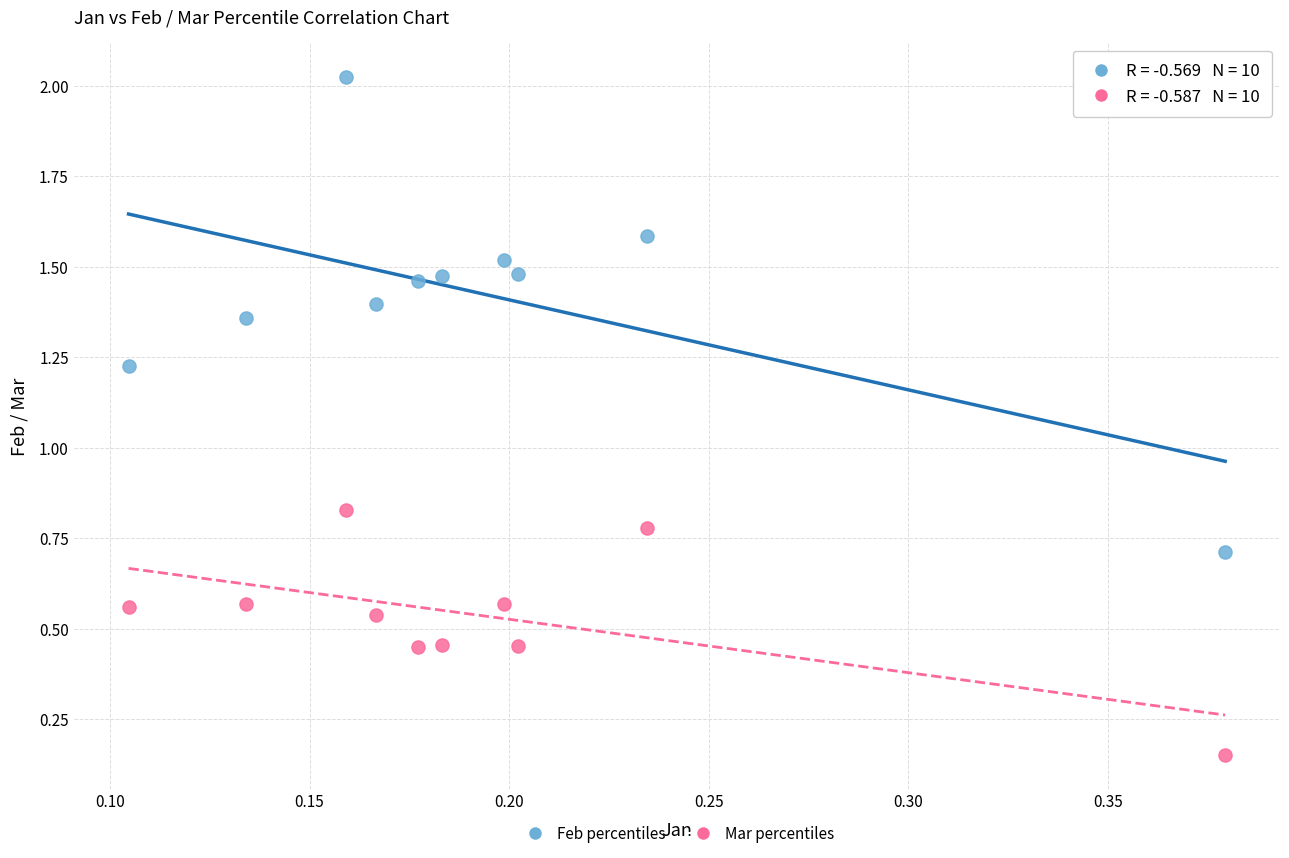

Which series reaches the maximum Y coordinate?

Feb percentiles